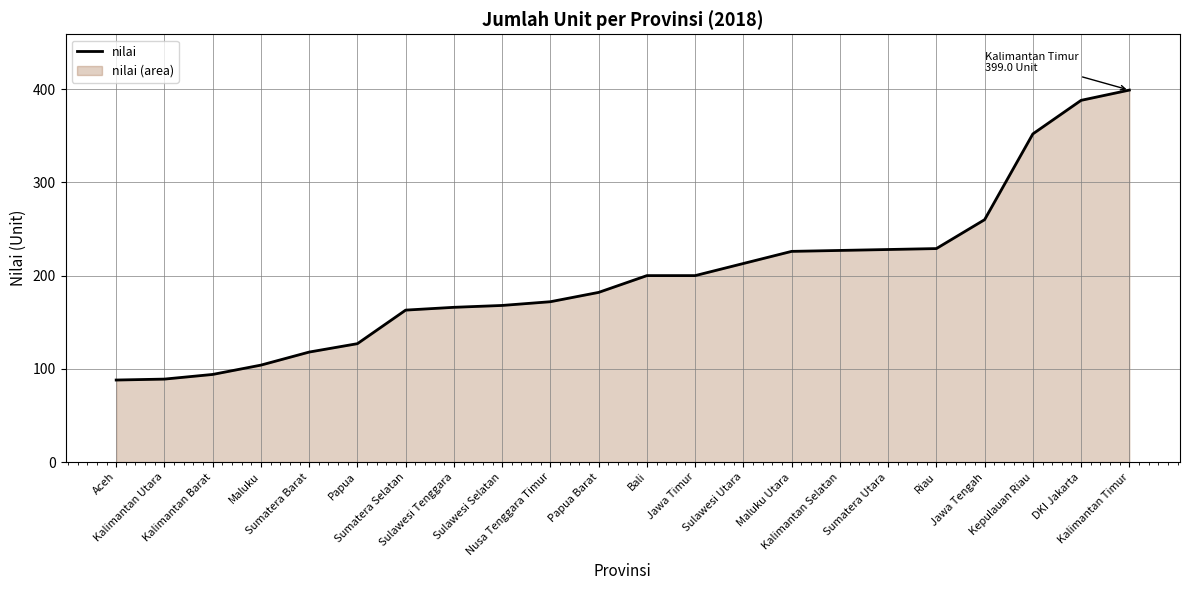

What is the minimum value shown in the chart?

88